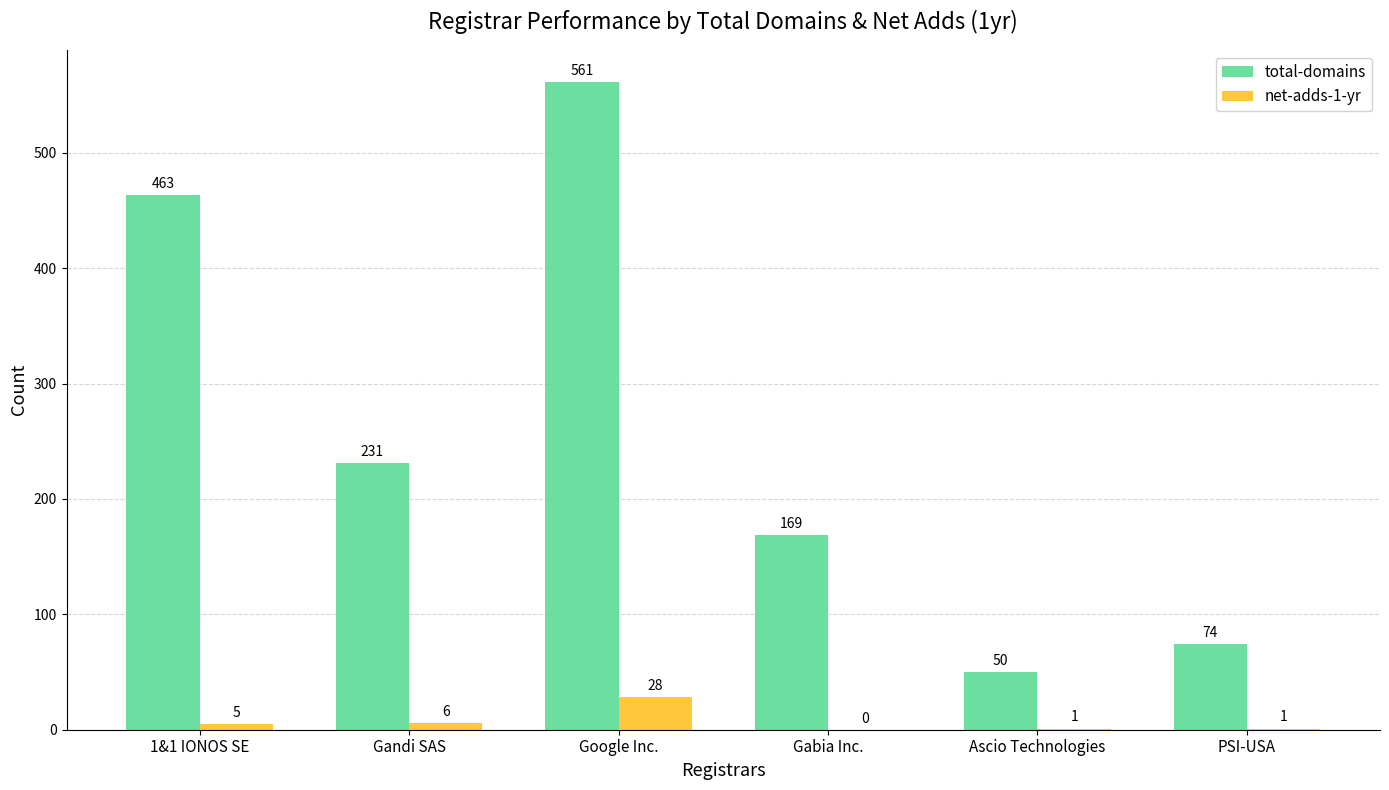

At which label is net-adds-1-yr closest to 14?

Gandi SAS